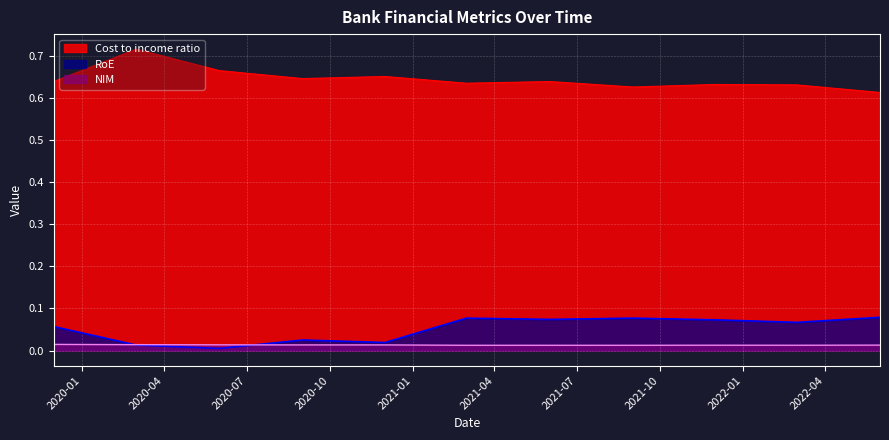

At which category is the sum across all series the highest?

2020-03-01